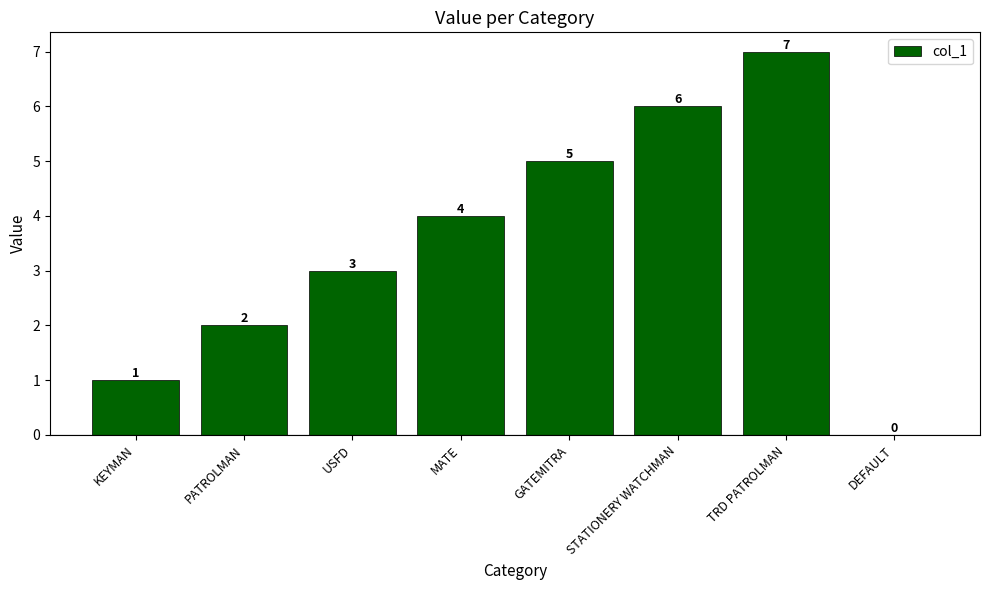

What is the sum of the values at GATEMITRA and TRD PATROLMAN?

12